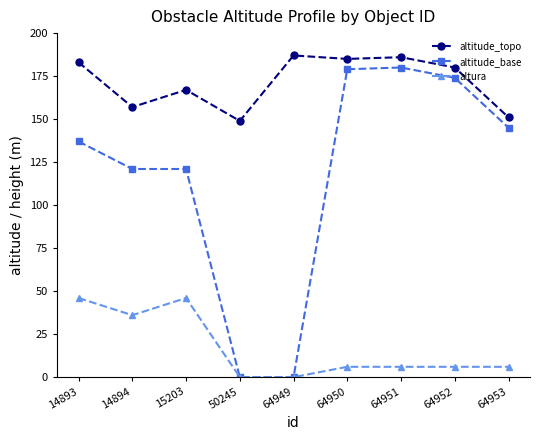

Is it true that altura equals 0.0 at 64949?

True